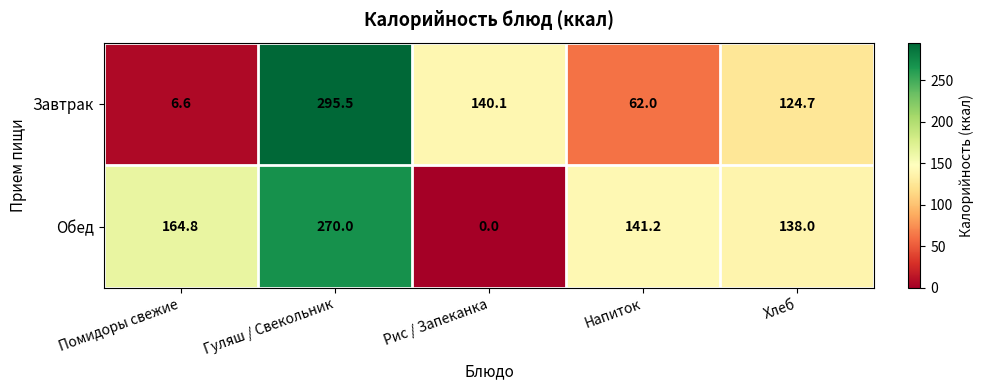

What is the spread (max minus min) of values at Хлеб?

13.3